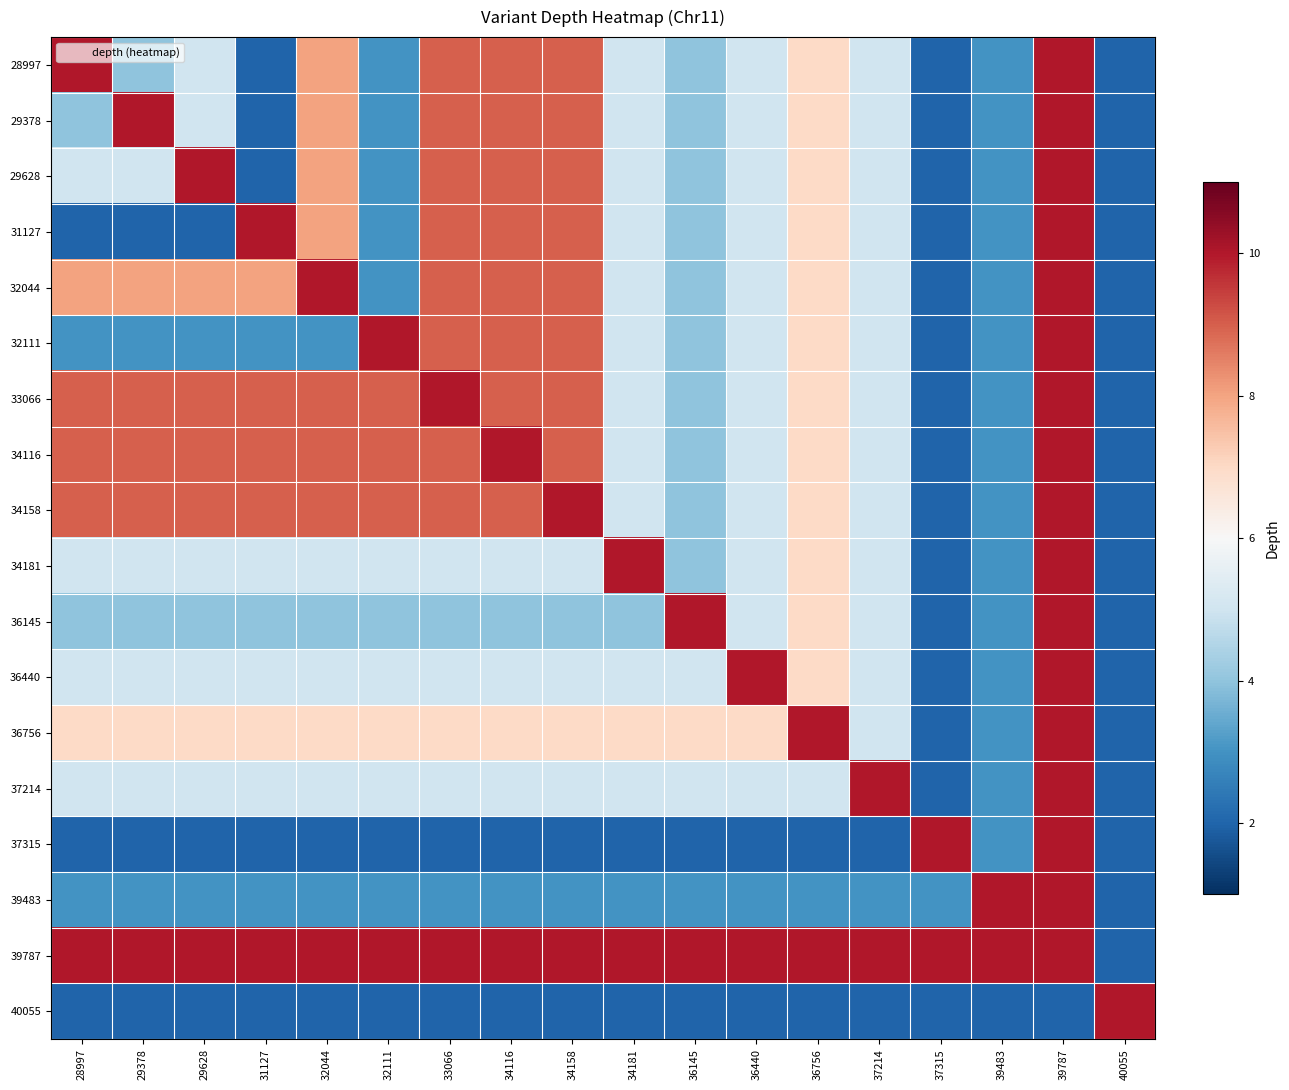

Which series changed the most between 28997 and 29378?

28997